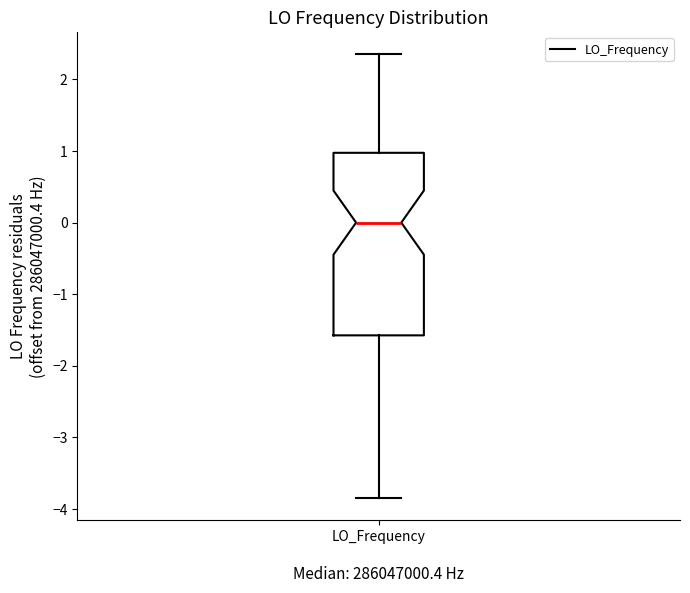

Transcribe this box plot: give where the median line is, the range the box spans, and where the two whiskers end, as read against the y-axis. The values are not printed on the chart, so give them approximately, as read against the axis.

median 0.0, box -1.6 to 1.0, whiskers -3.9 to 2.3